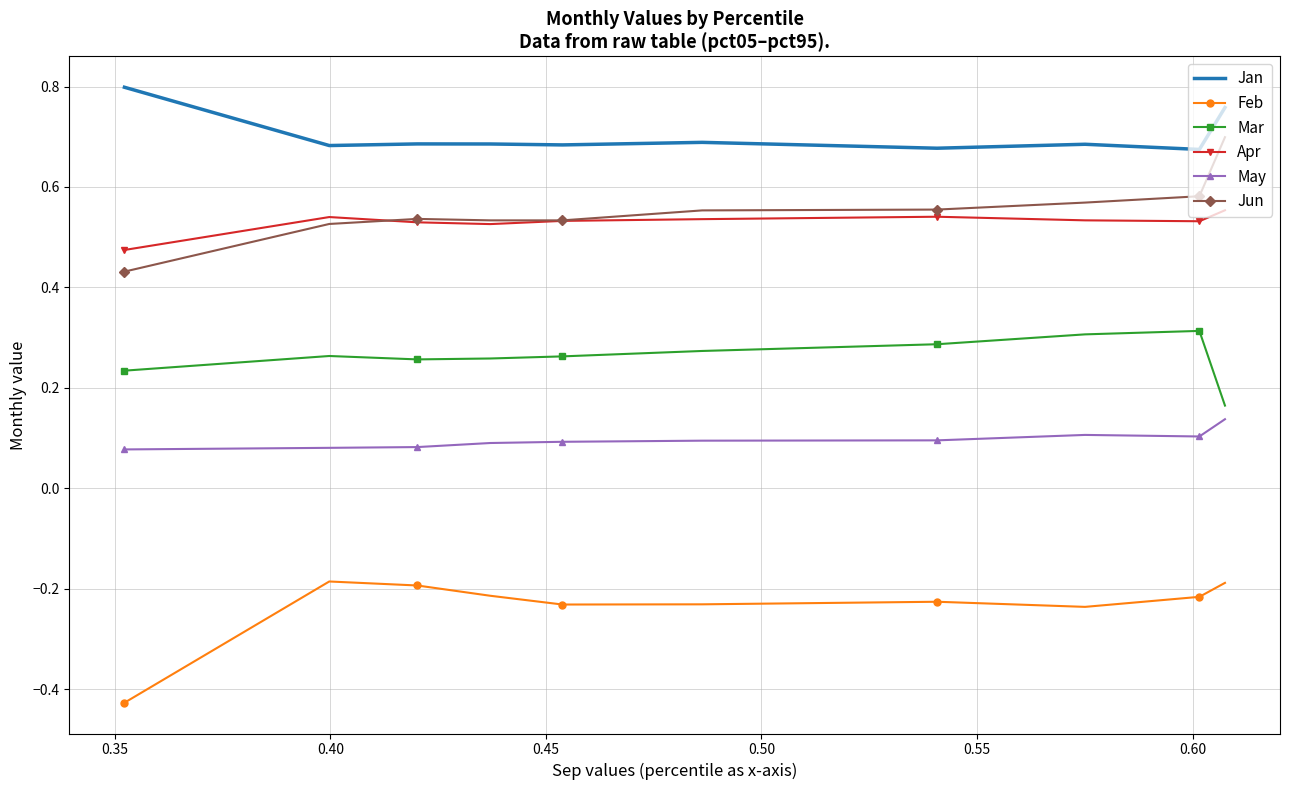

Which series has the largest total across all categories?

Jan